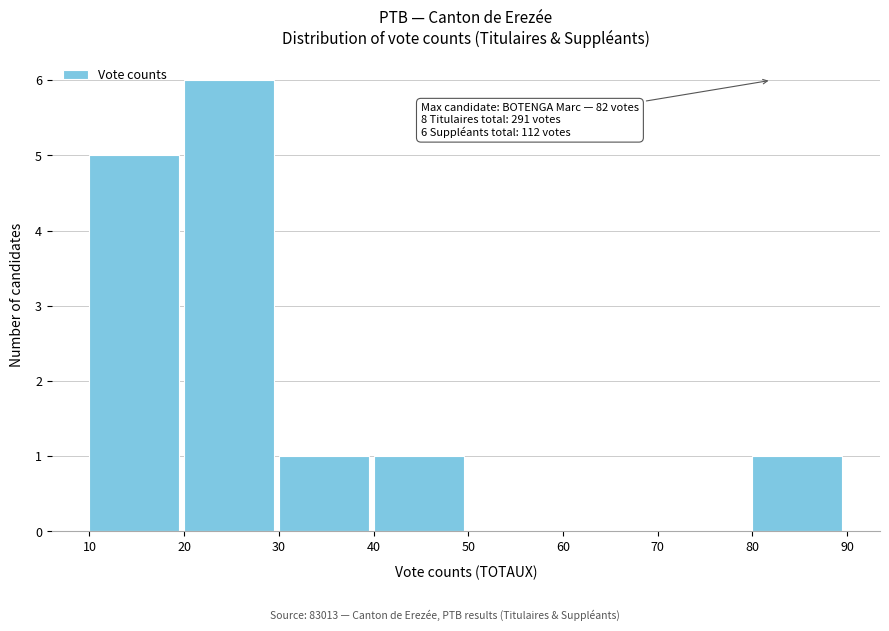

Over which range of the x-axis is the bar tallest?

20 to 30